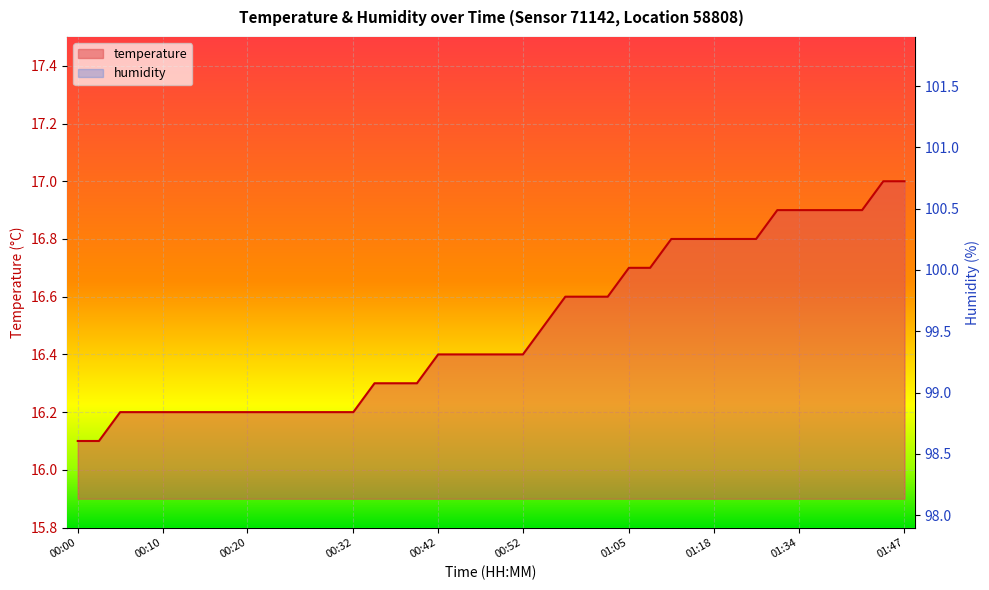

The chart shows a value of 23.6 at 00:55. True or false?

False